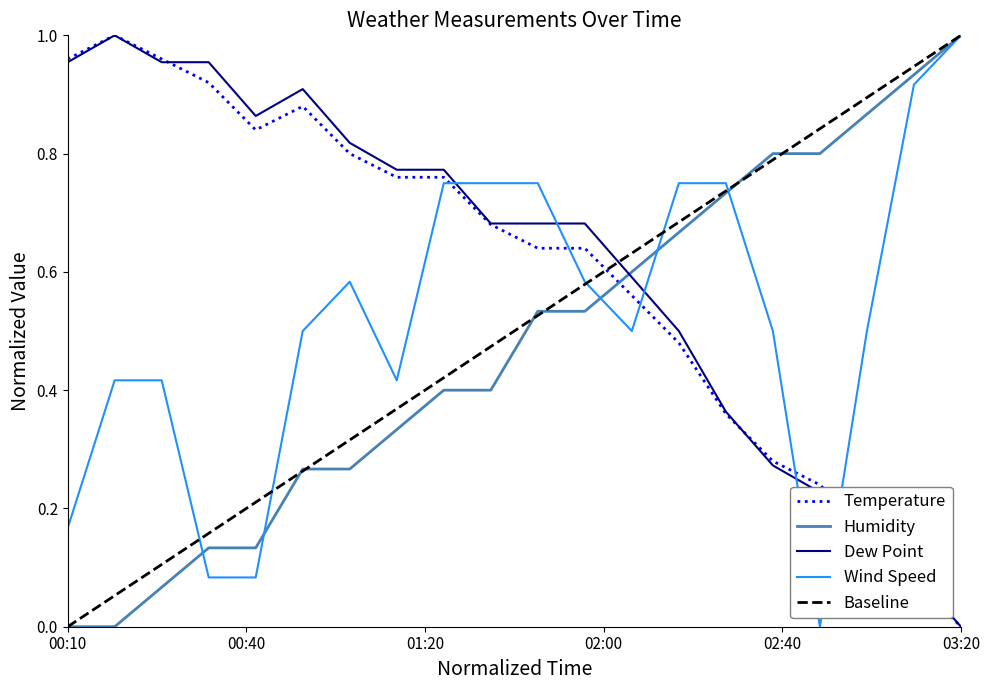

Is the value of Wind Speed at 00:20 greater than the value of Temperature at 03:00?

Yes